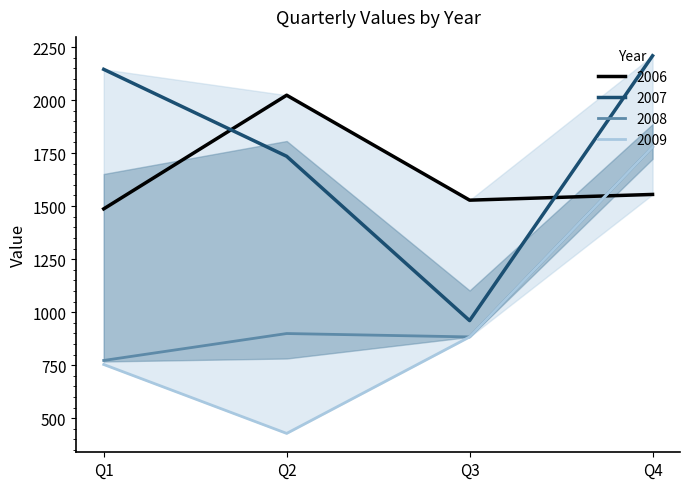

Does the chart have visible grid lines?

No